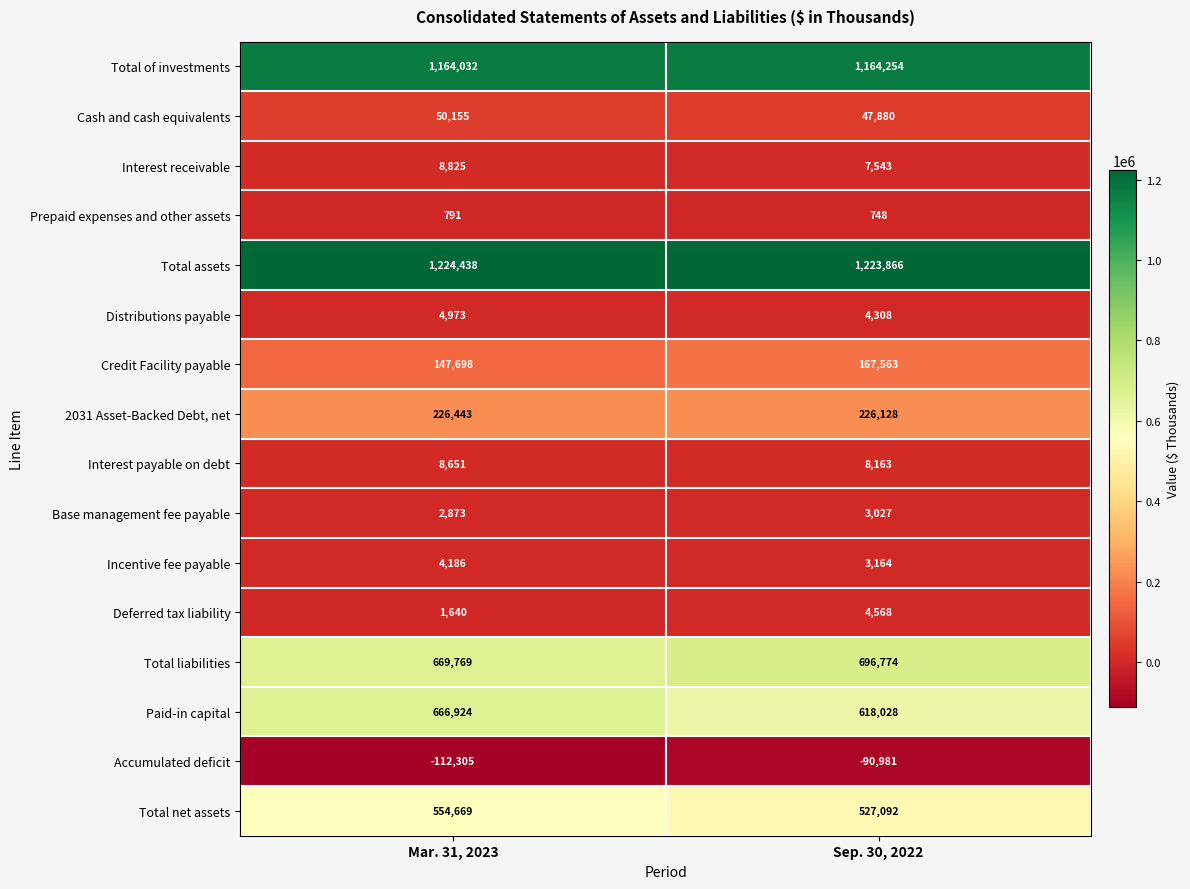

At which category is the sum across all series the highest?

Mar. 31, 2023